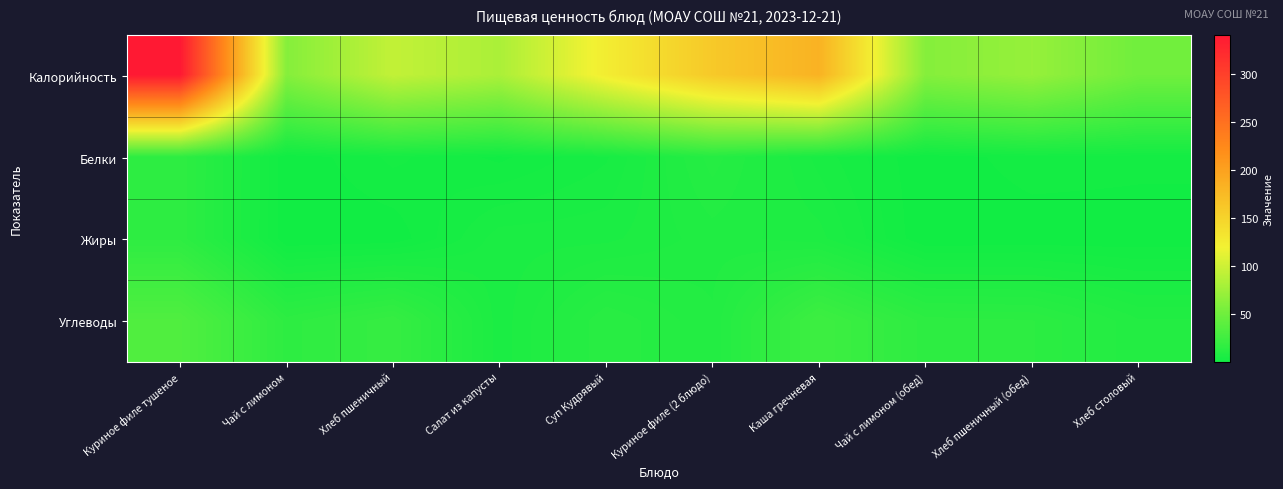

How many categories are shown in the chart?

10